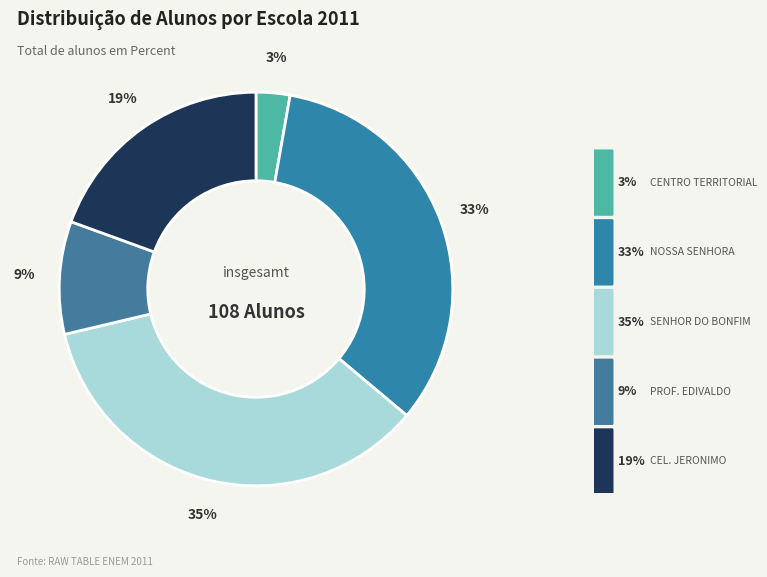

How many segments does this pie chart have?

5